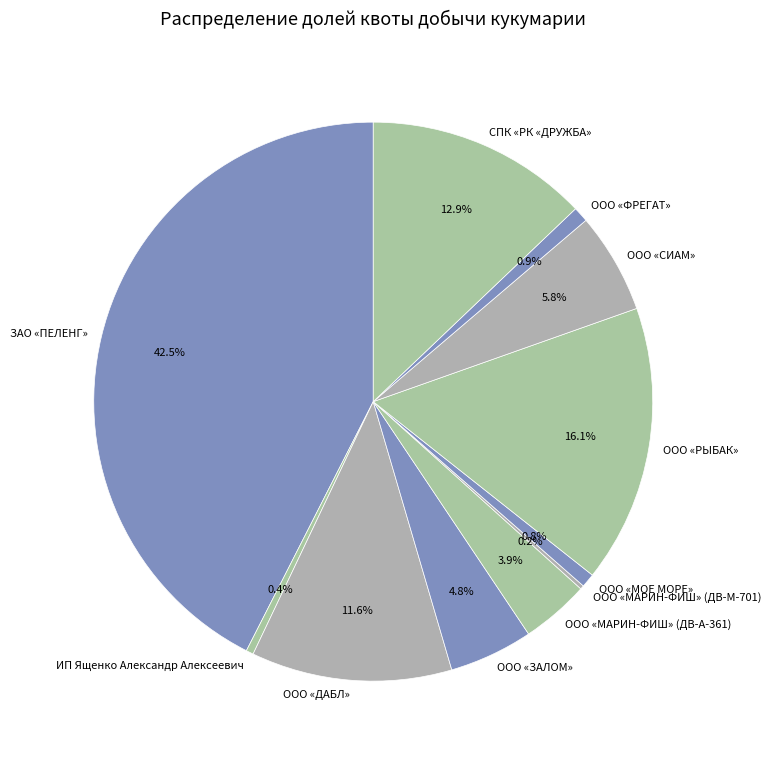

True or false: ООО «МАРИН-ФИШ» (ДВ-А-361) accounts for 4% of the total.

True